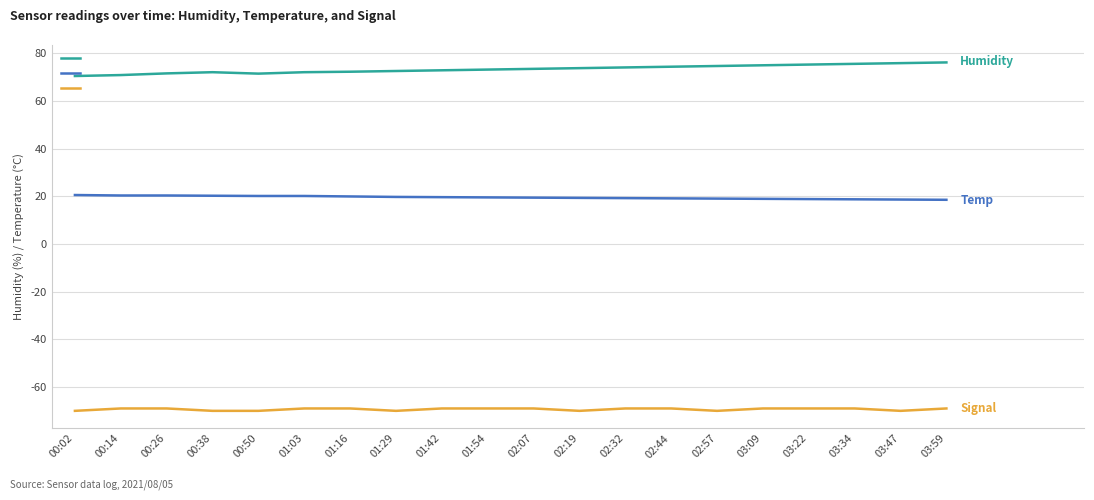

At 01:16, list the series in order from smallest to largest.

Signal, Temp, Humidity